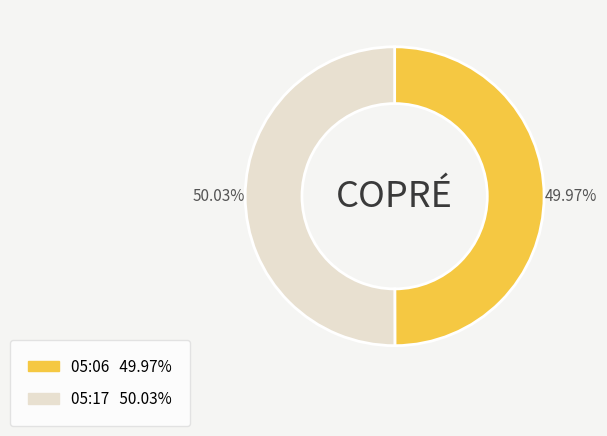

How many slices are in this pie chart?

2